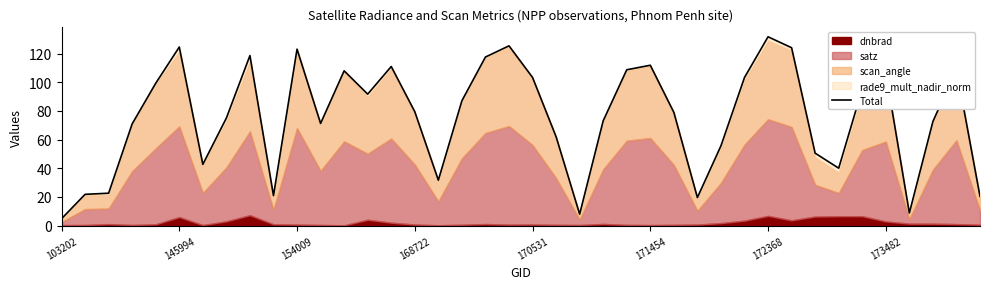

What is the smallest value displayed?

4.8